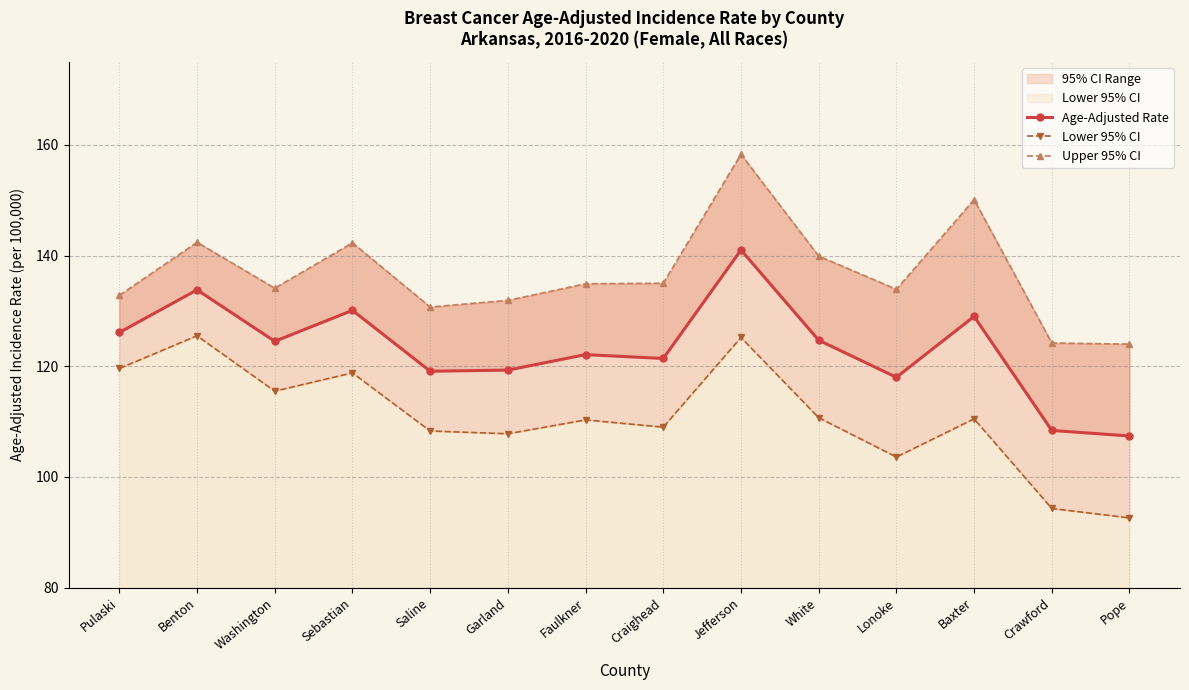

True or false: Lower 95% CI has a value of 125.5 at Benton.

True